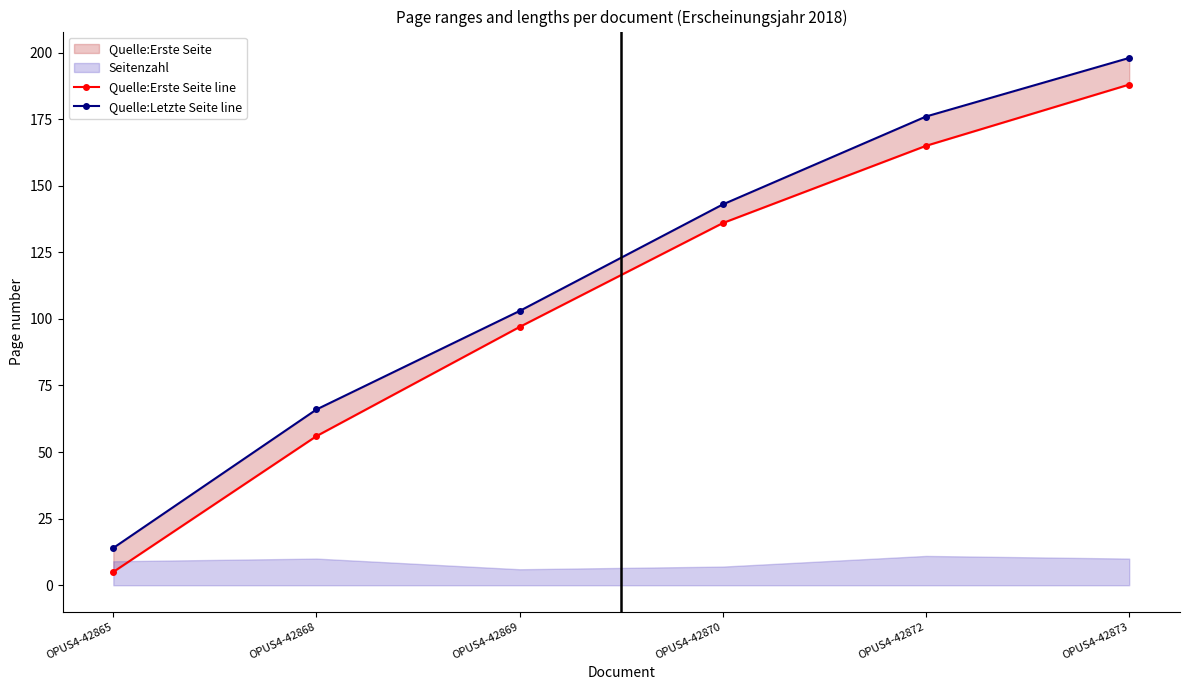

True or false: Quelle:Erste Seite line and Quelle:Letzte Seite line intersect in this chart.

False